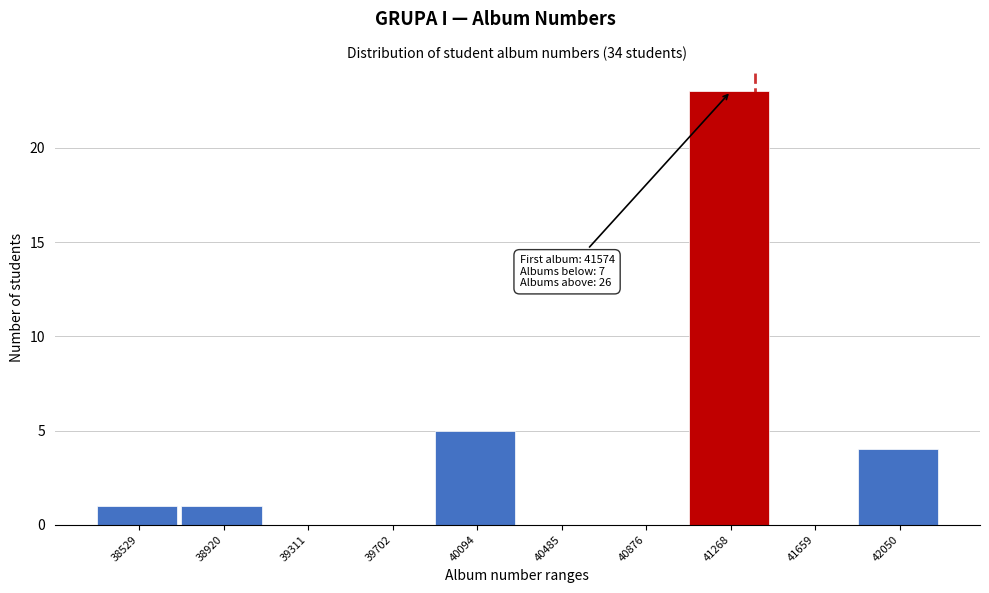

Reading left to right, what are all the values shown in this chart?

38529=1	38920=1	39311=0	39702=0	40094=5	40485=0	40876=0	41268=23	41659=0	42050=4